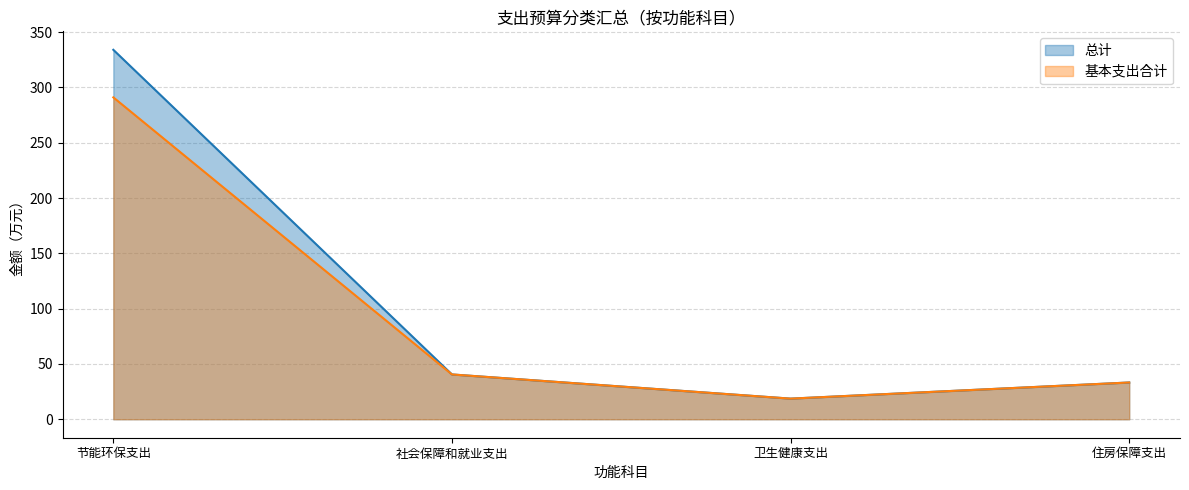

How many interior local valleys does the 总计 series have?

1